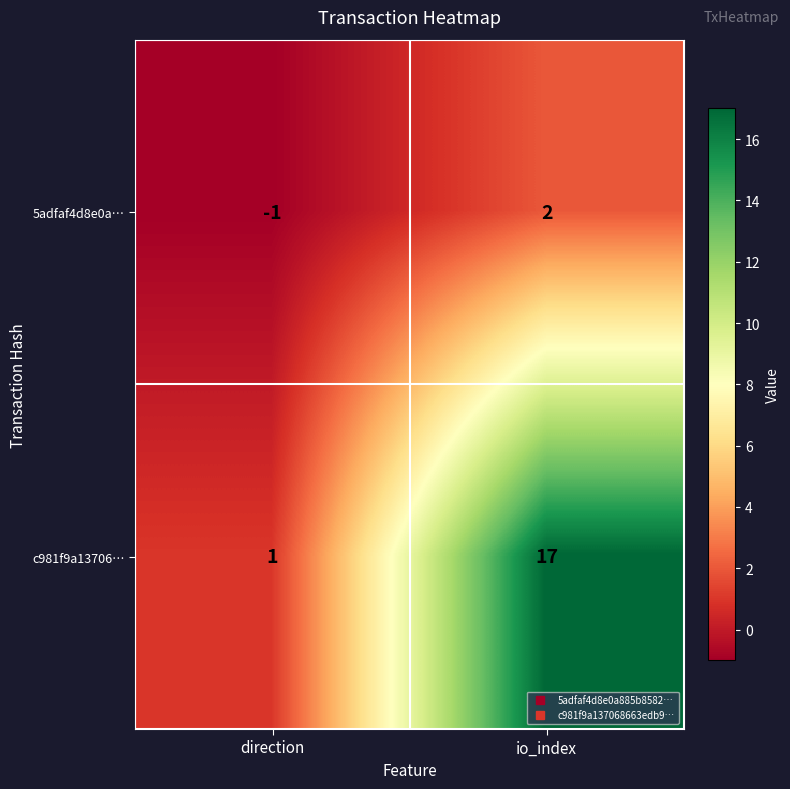

Is it true that 5adfaf4d8e0a… equals -1 at direction?

True